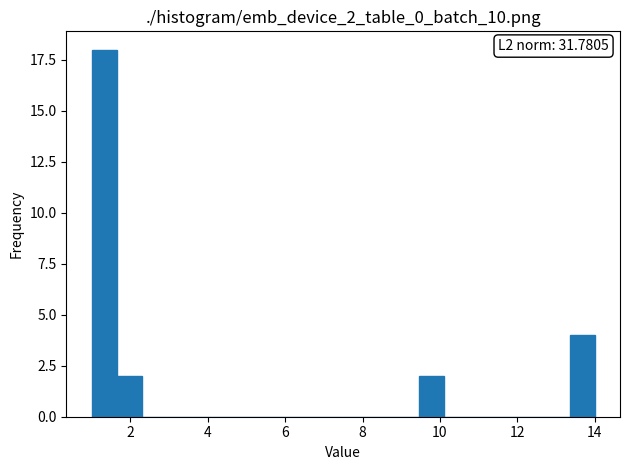

Read against the x-axis, roughly where is the centre of the tallest bar?

1.4